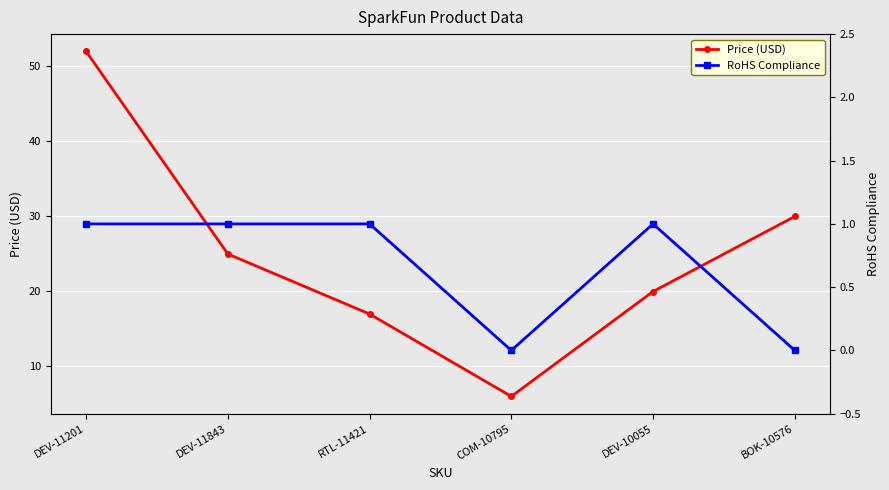

The value of Price (USD) at BOK-10576 is 29.9. True or false?

True